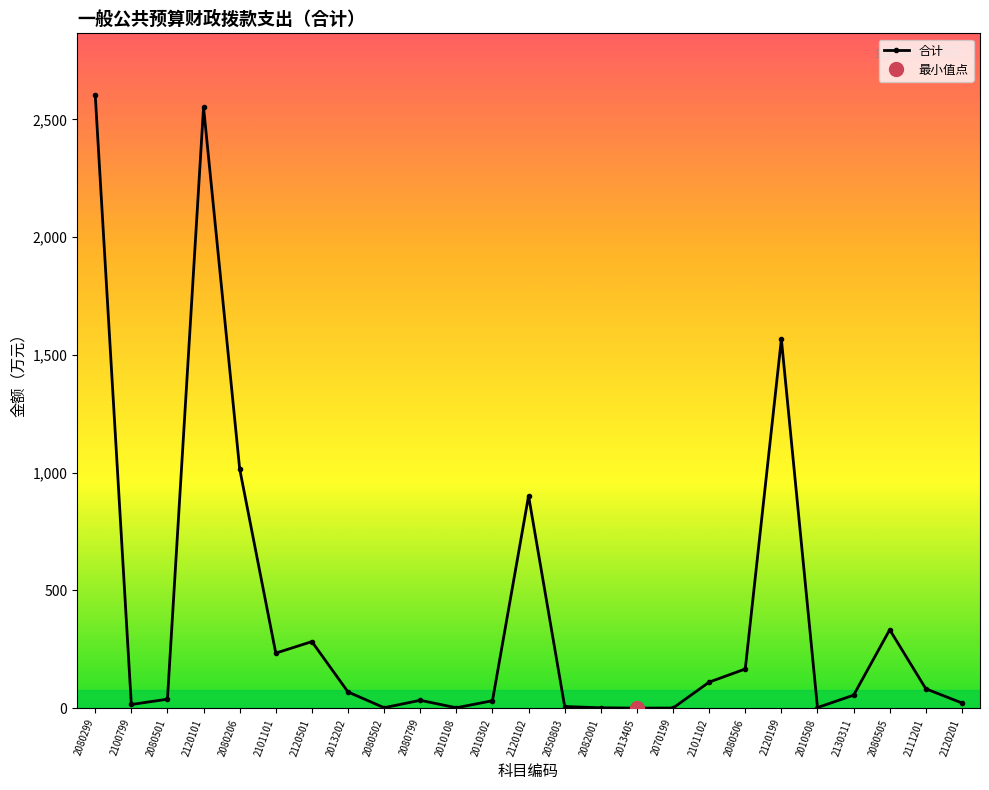

At which category does the data reach its first local valley?

2100799